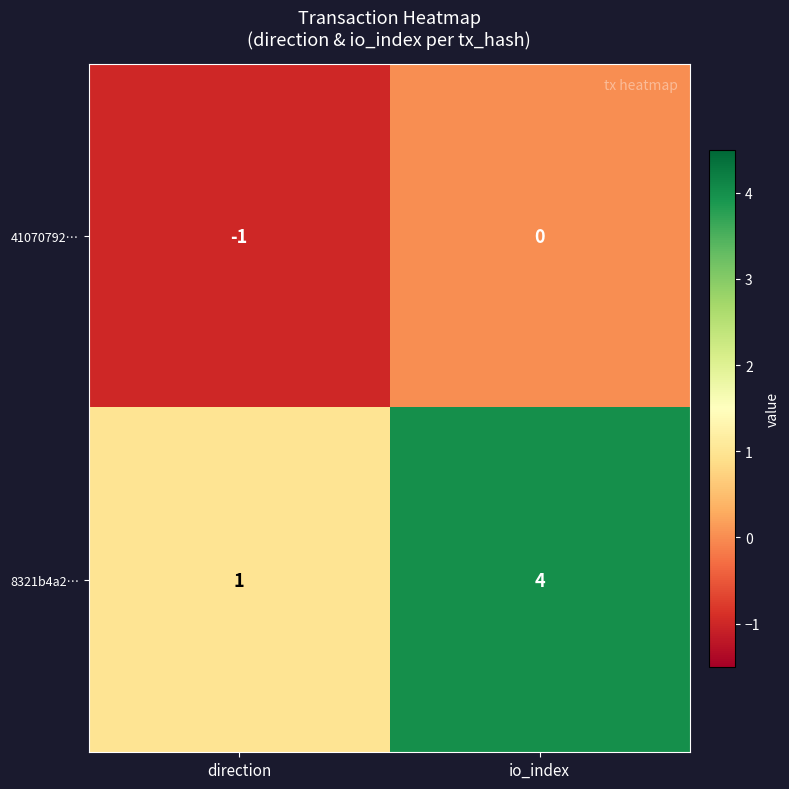

The 41070792… series shows -1 at io_index. True or false?

False